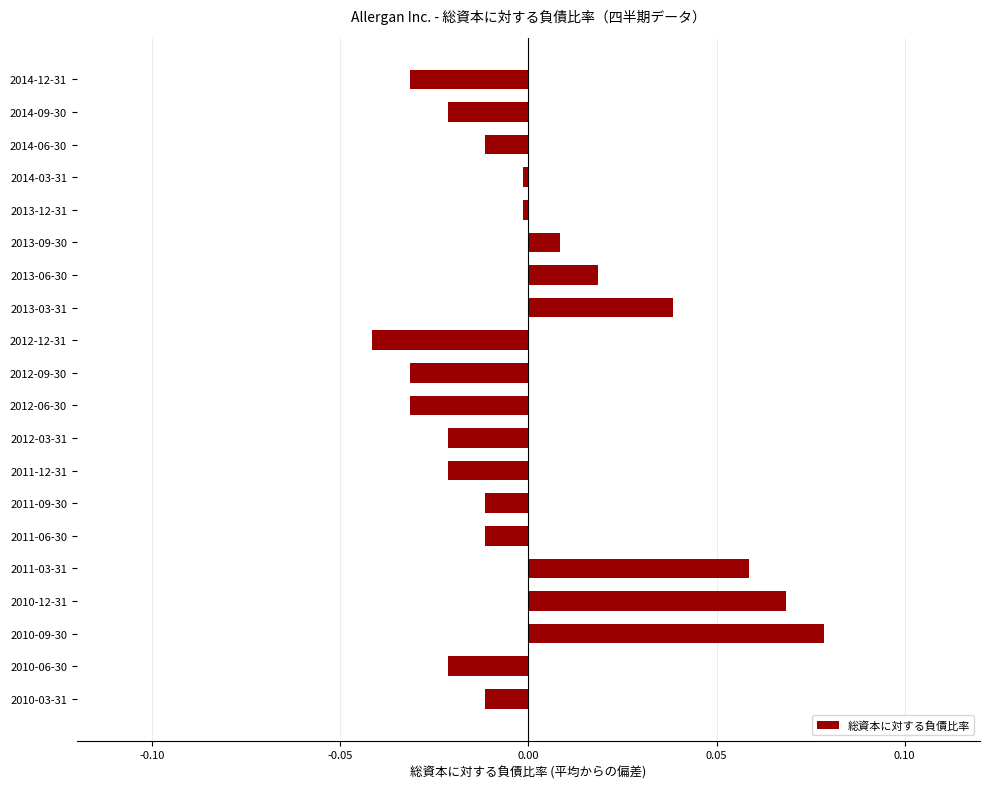

Which has a higher value, 2012-09-30 or 2014-06-30?

2014-06-30